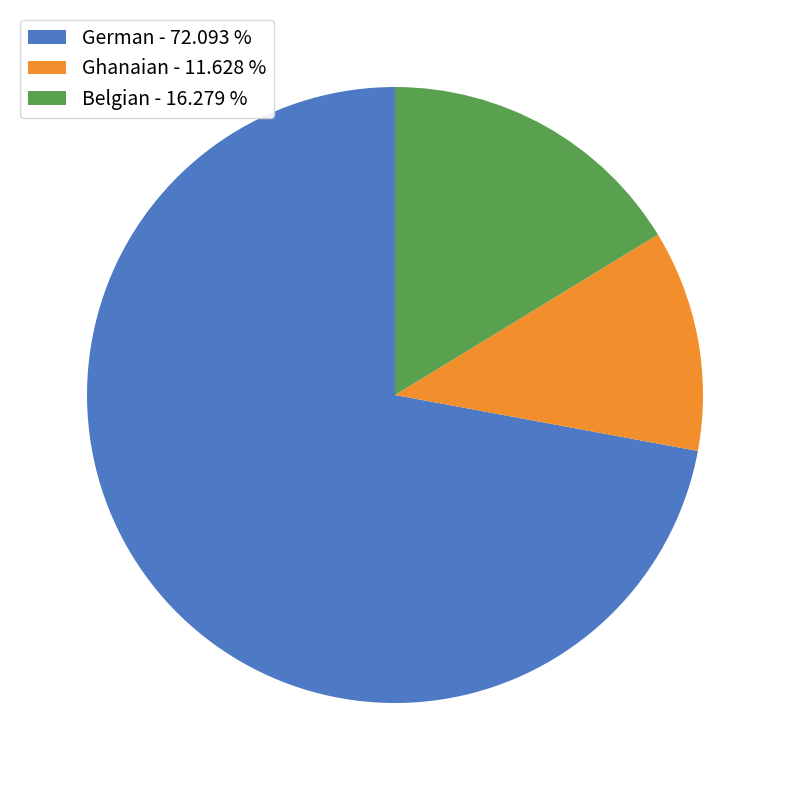

Which slice is the smallest?

Ghanaian